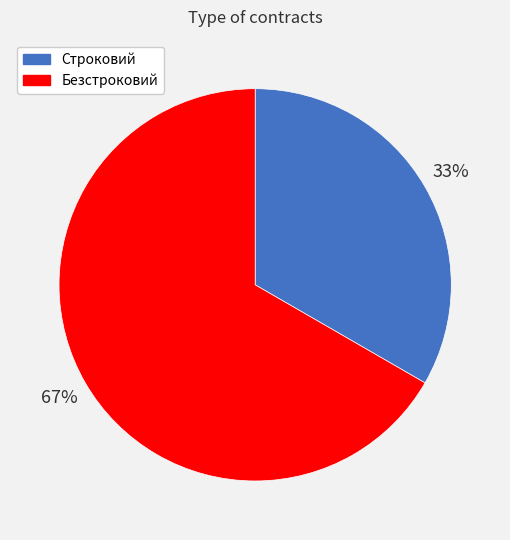

Which category has the biggest portion of the pie?

Безстроковий